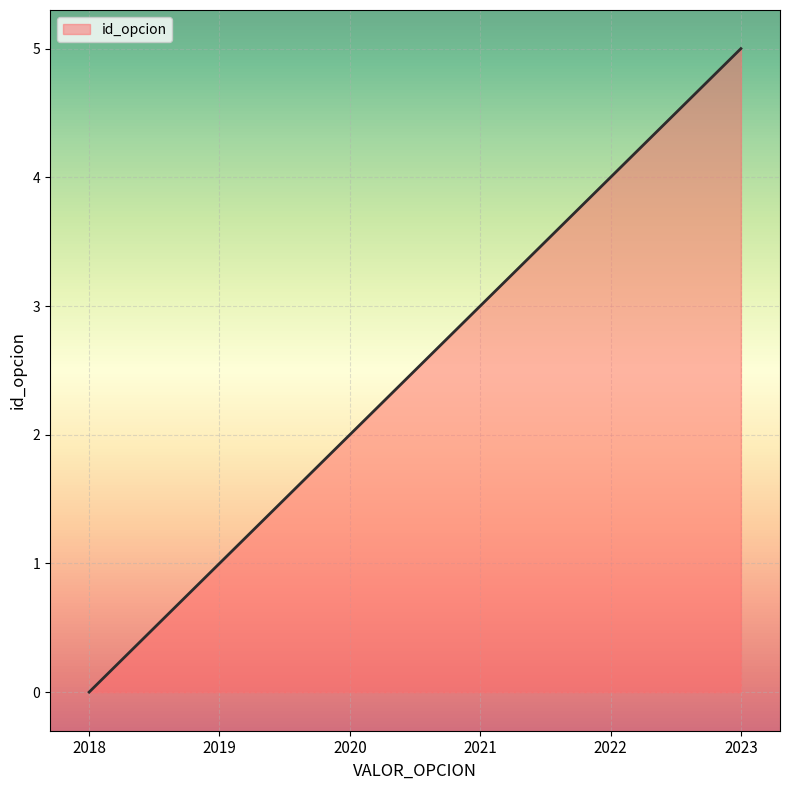

List the labels in order of value, largest first.

2023, 2022, 2021, 2020, 2019, 2018